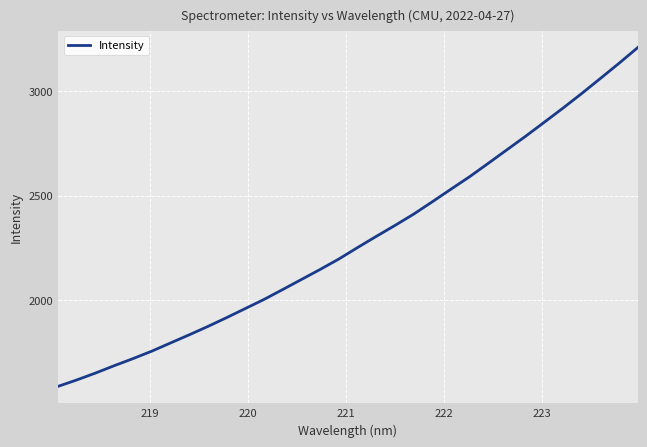

What is the minimum value shown in the chart?

1590.5